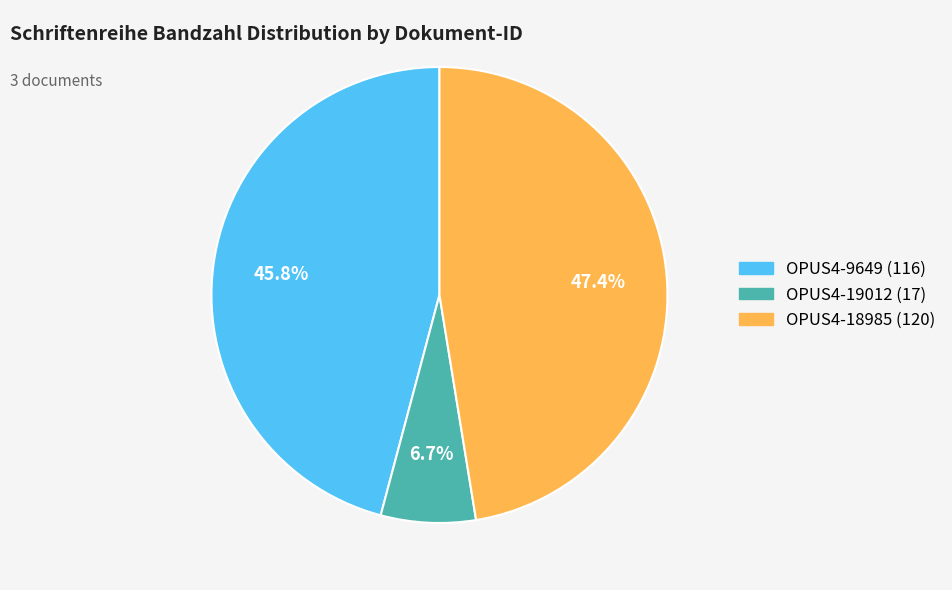

Which category has the biggest portion of the pie?

OPUS4-18985